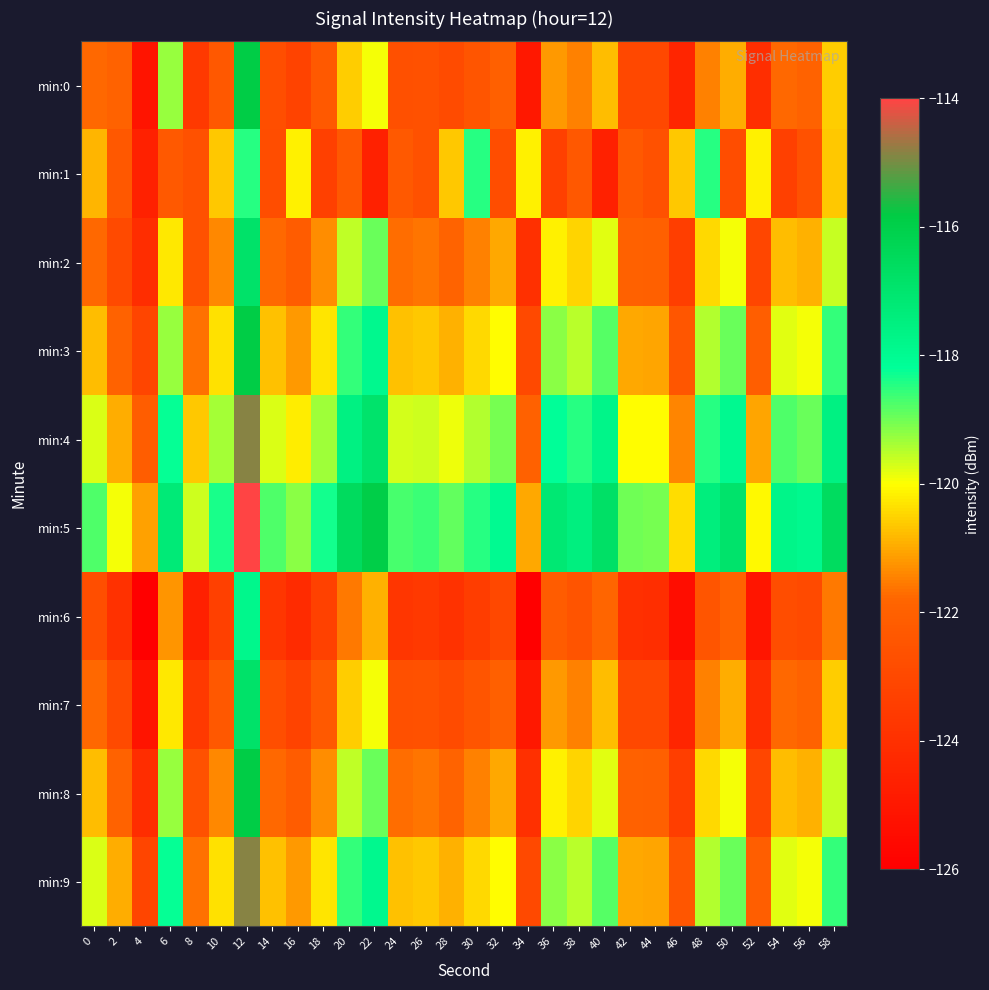

At which category is the sum across all series the highest?

12